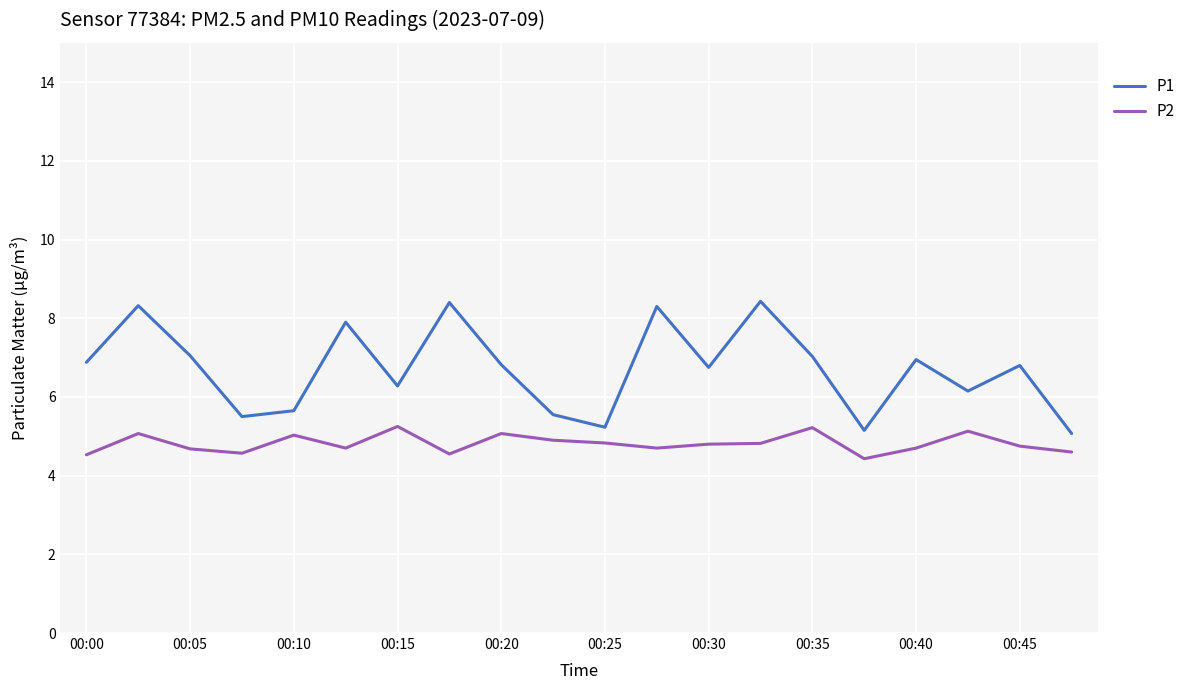

List the series in order of their overall mean, lowest first.

P2, P1